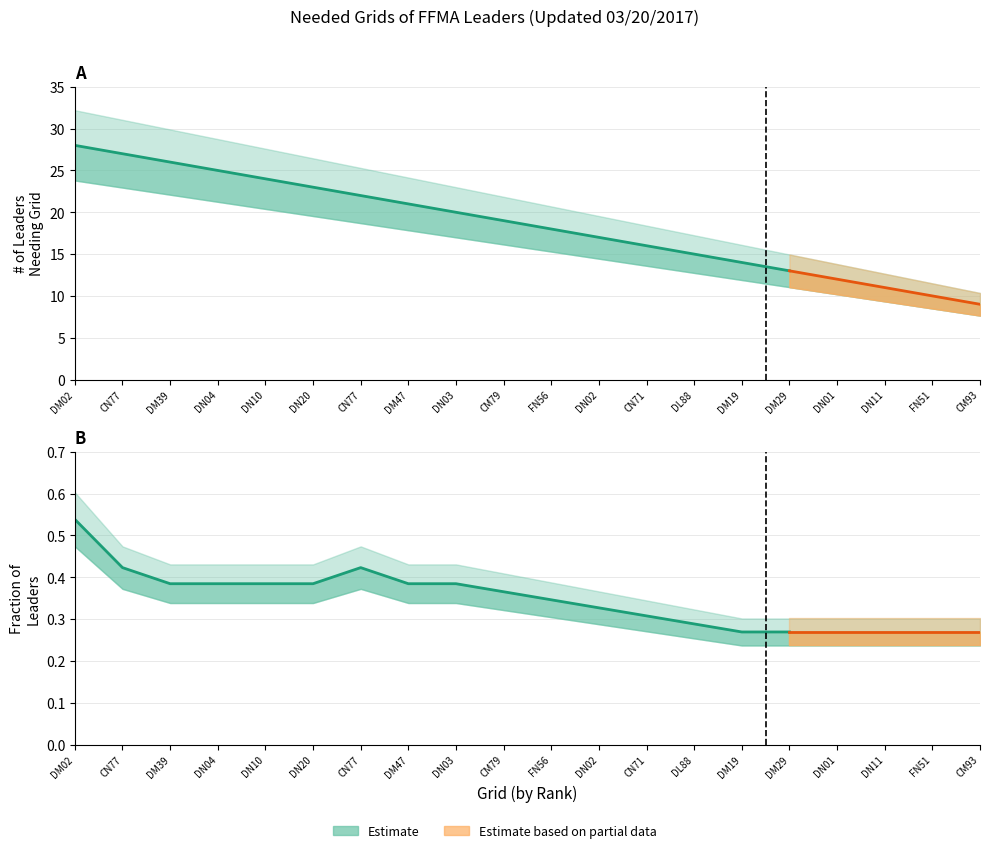

Where does the # leaders needing grid series first go above 19?

DM02